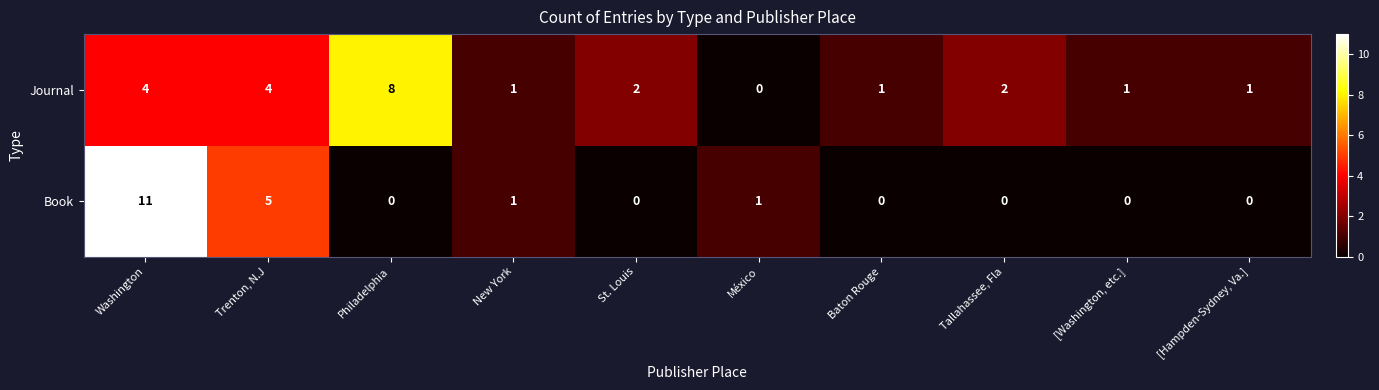

What is the sum of all Book values?

18